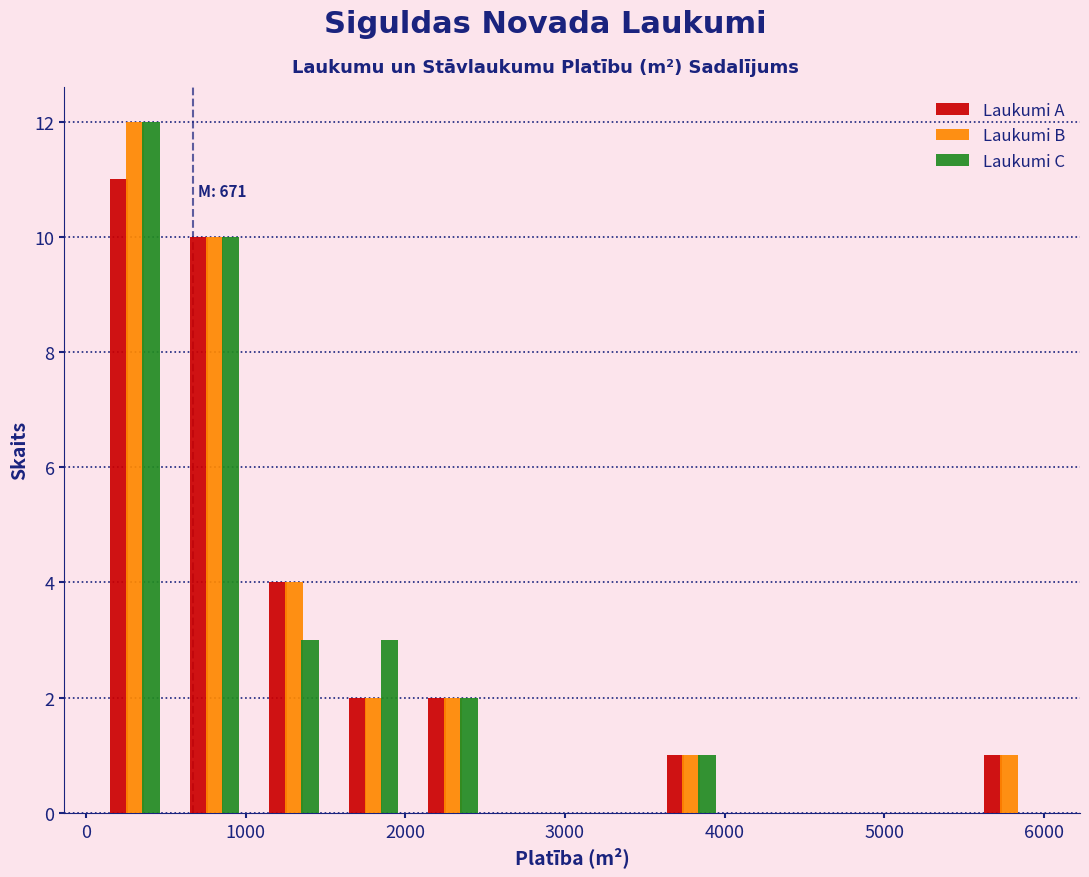

In the Laukumi C series, which range on the x-axis has the tallest bar?

100 to 600